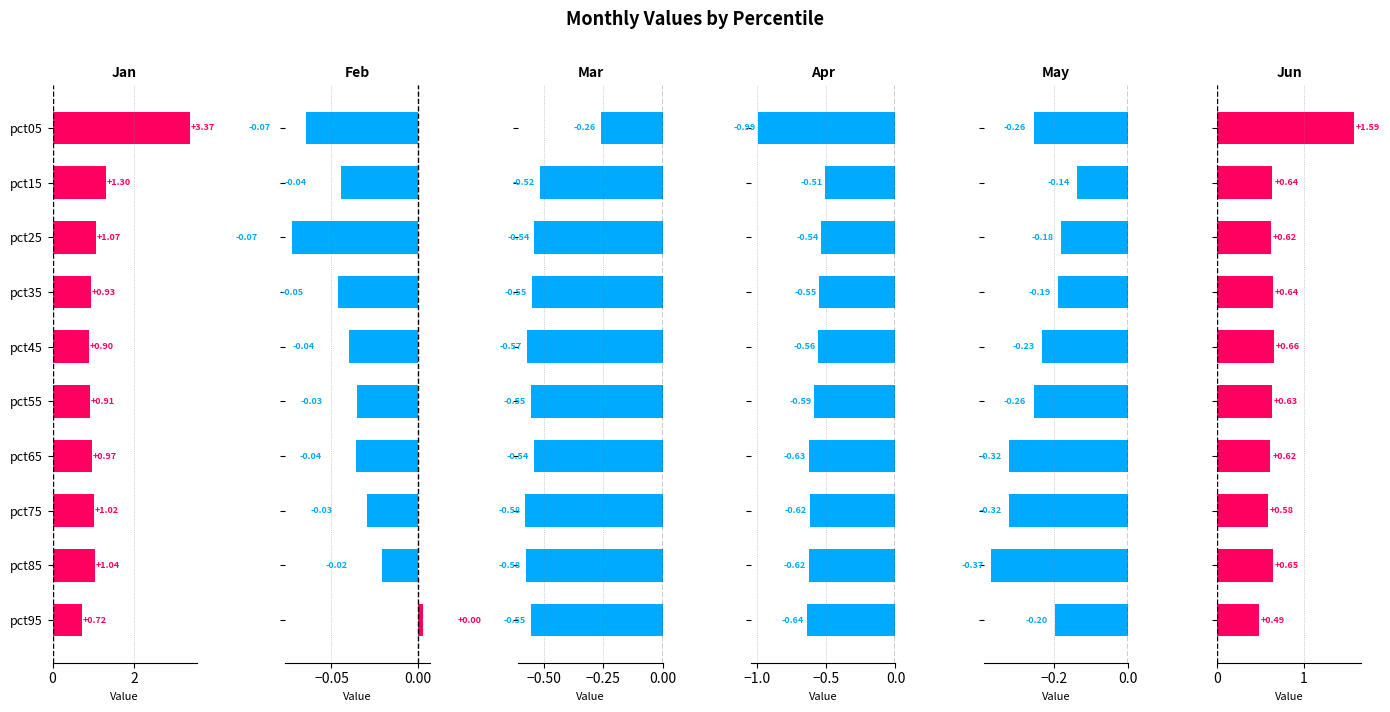

Which series has the largest total across all categories?

Jan